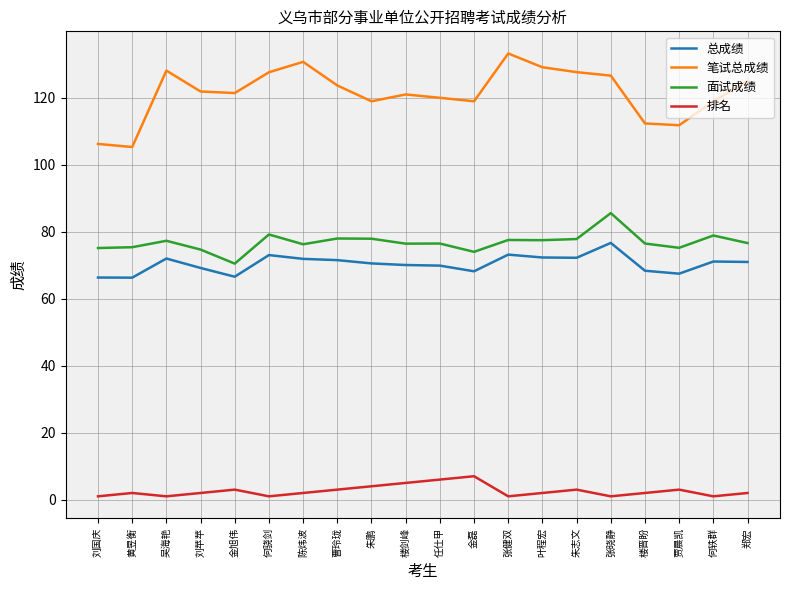

What are all the series names shown in the legend?

总成绩, 笔试总成绩, 面试成绩, 排名